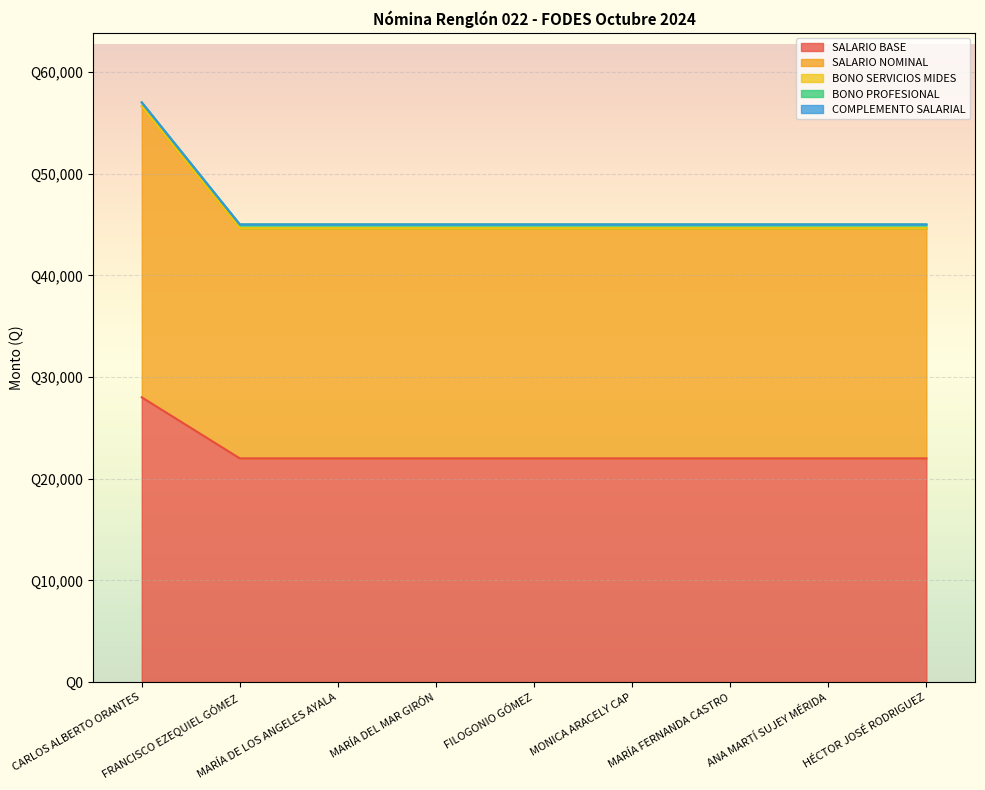

Is it true that SALARIO BASE equals 6167 at MARÍA DEL MAR GIRÓN?

False